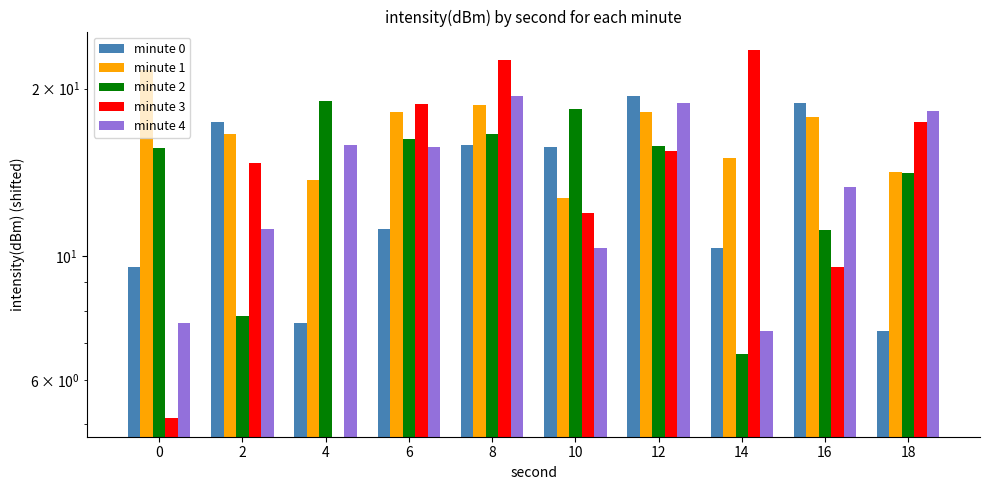

How many data points in minute 2 are less than 15?

4